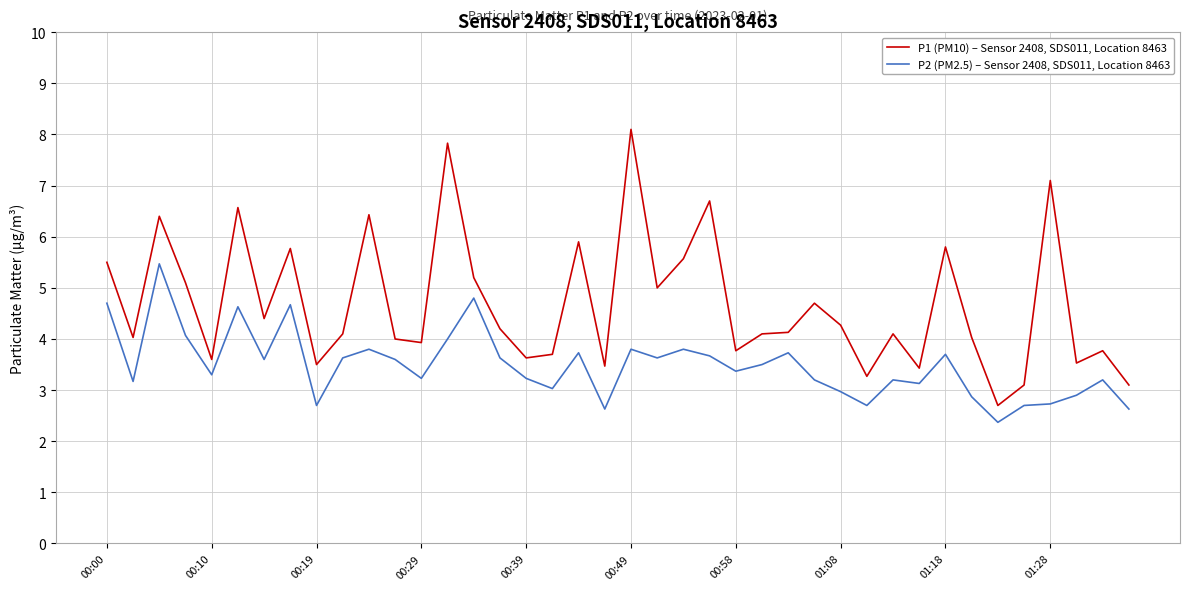

Which series has the widest spread of values?

P1 (PM10) – Sensor 2408, SDS011, Location 8463